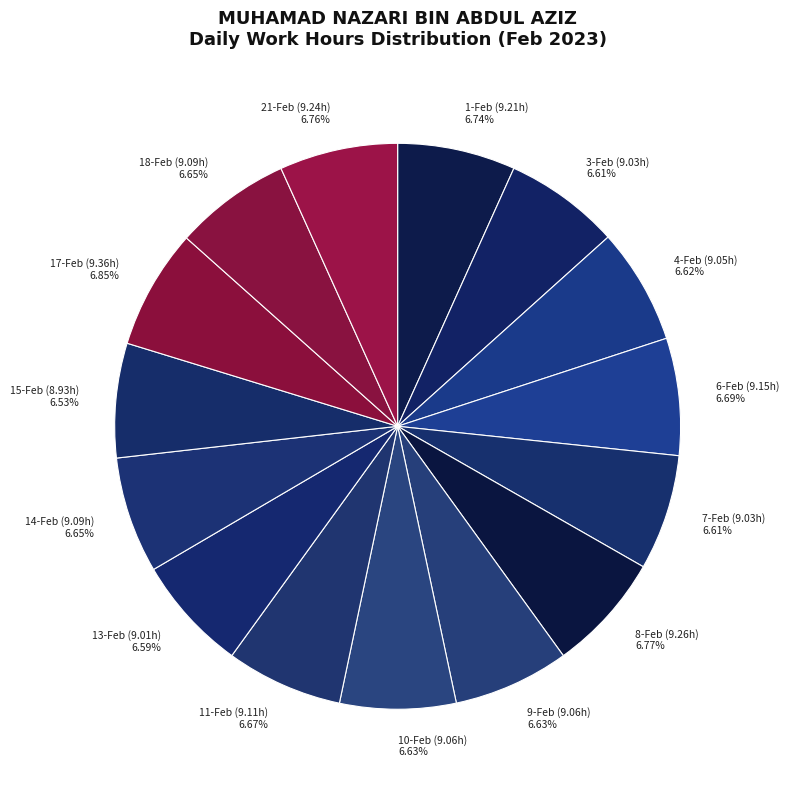

To the nearest percent, what is the difference between the largest and smallest slice percentages?

0%